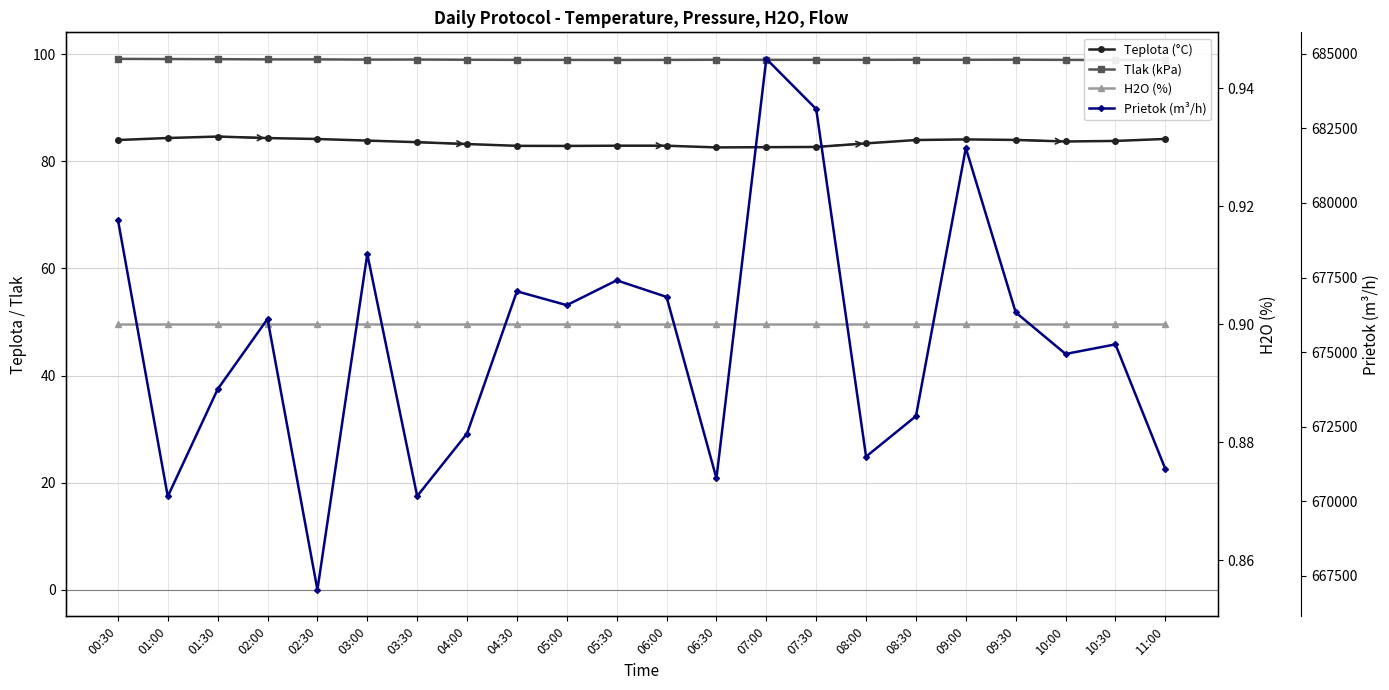

At which category does the chart reach its peak across all series?

07:00